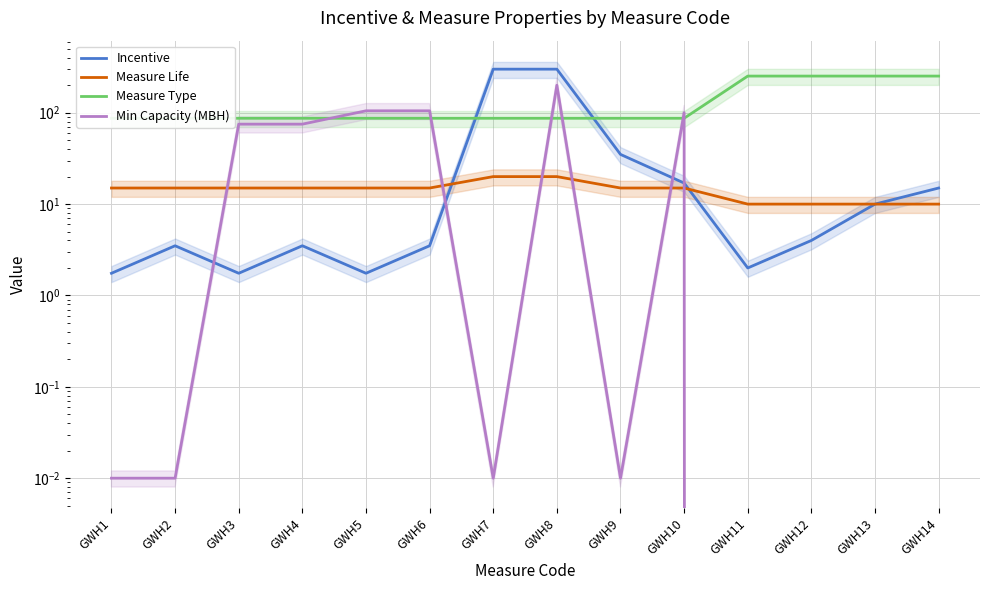

The Measure Type series shows 345.2 at GWH11. True or false?

False